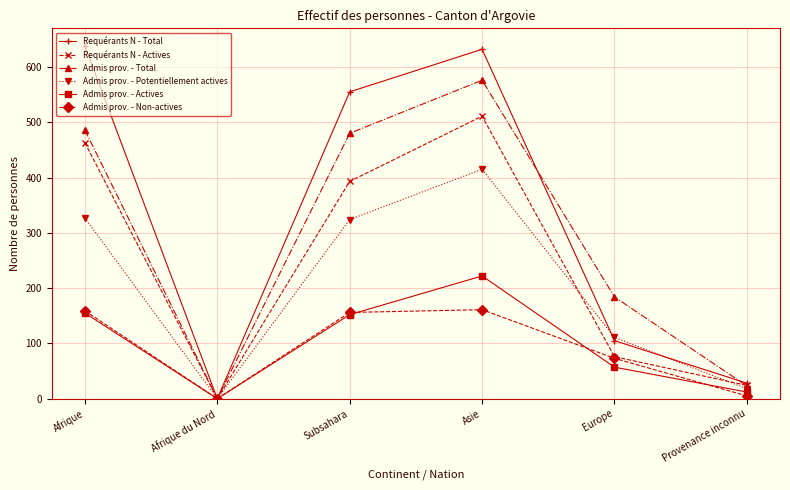

Which category has the highest value across all series?

Afrique